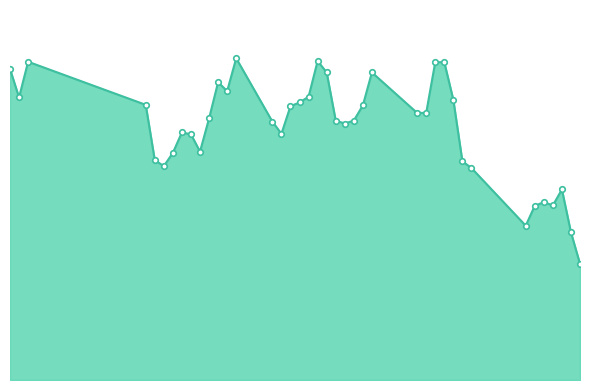

Rank the categories by value from lowest to highest.

91, 90, 85, 86, 88, 87, 89, 79, 45, 78, 44, 46, 49, 48, 58, 47, 65, 57, 64, 66, 50, 73, 74, 59, 67, 43, 60, 77, 29, 61, 52, 51, 63, 68, 28, 76, 75, 30, 62, 53